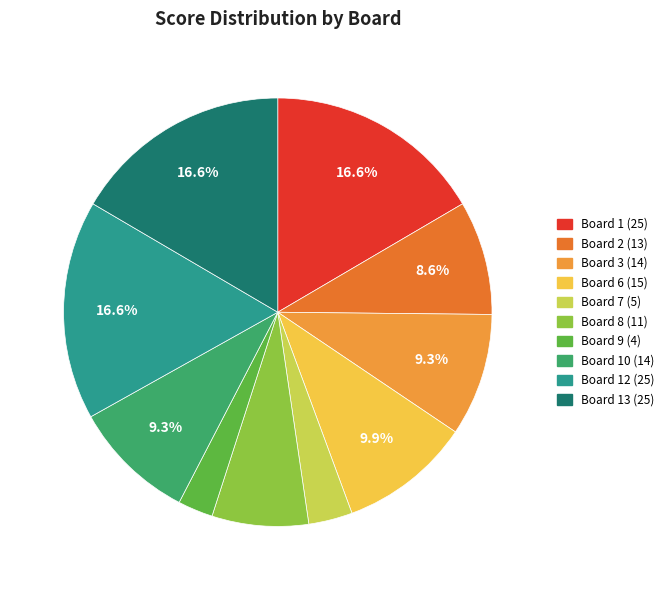

To the nearest percent, what is the difference between the largest and smallest slice percentages?

14%